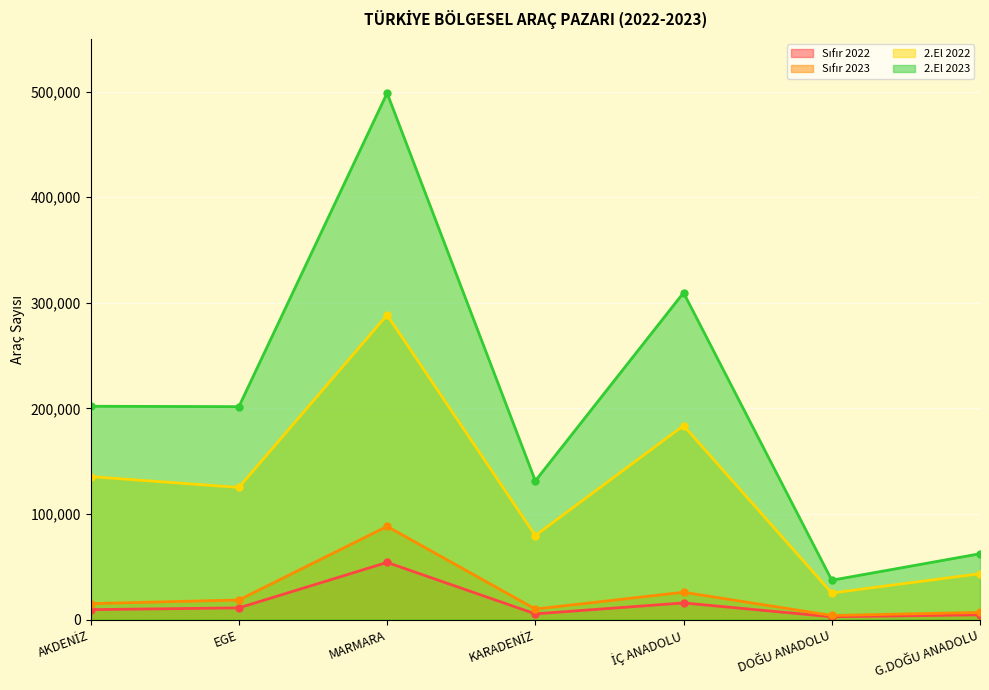

What is the value of the 2.El 2023 point at the 4th from the left?

131395